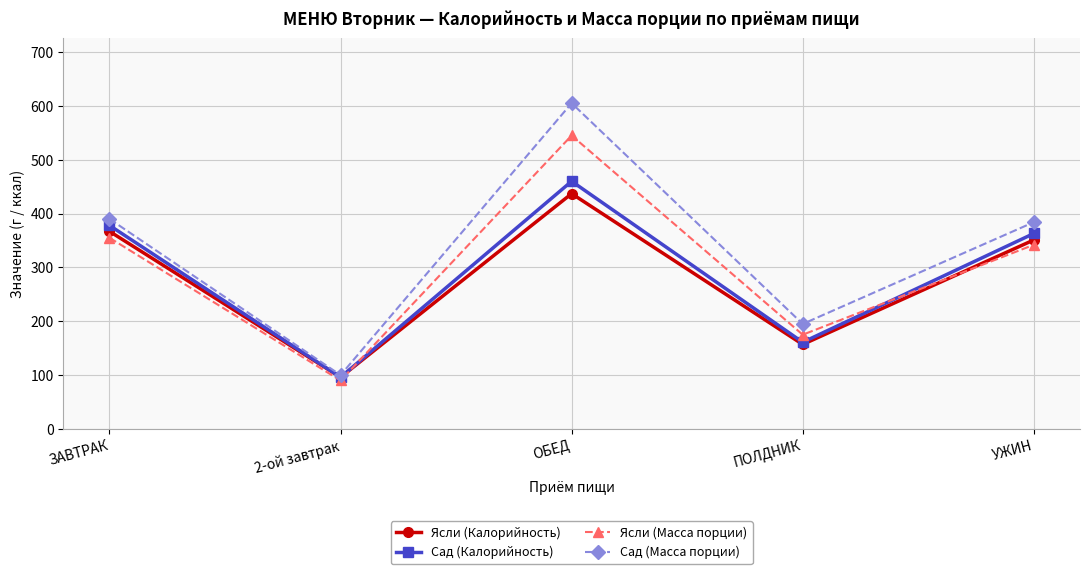

At which category is the sum across all series the highest?

ОБЕД